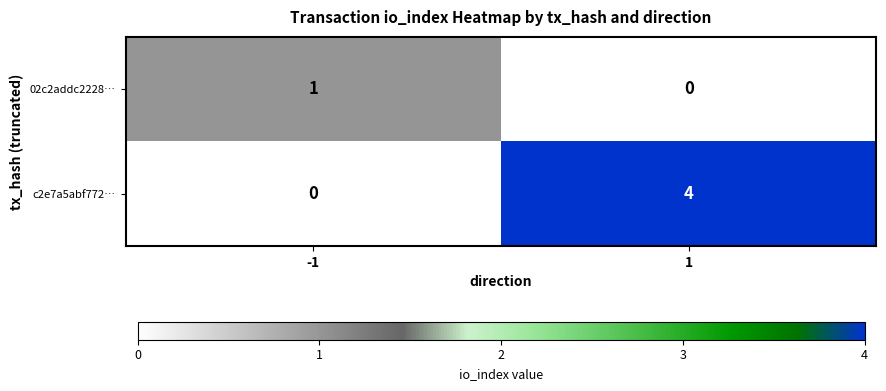

List the series in order of their overall mean, lowest first.

02c2addc2228…, c2e7a5abf772…